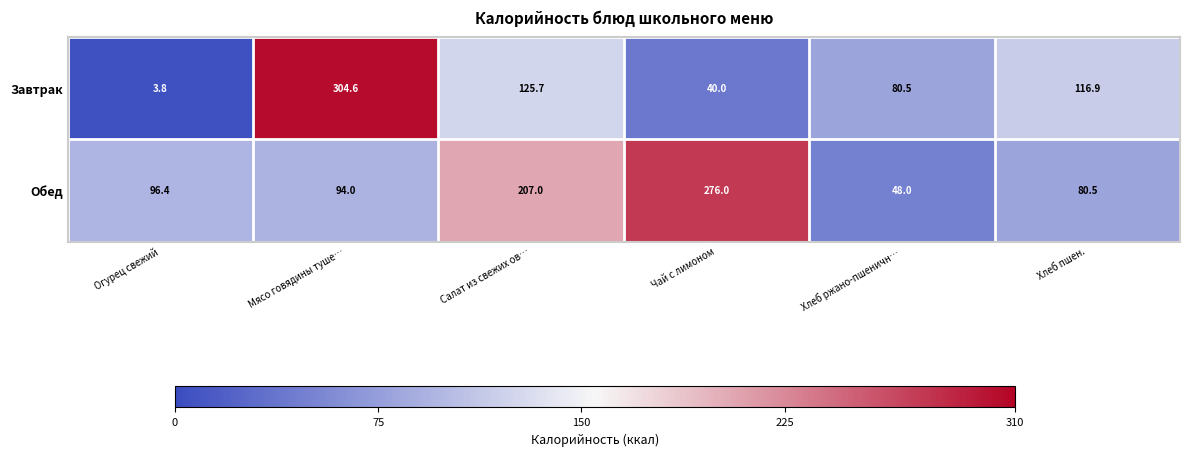

How many values in the Обед series exceed 96?

3